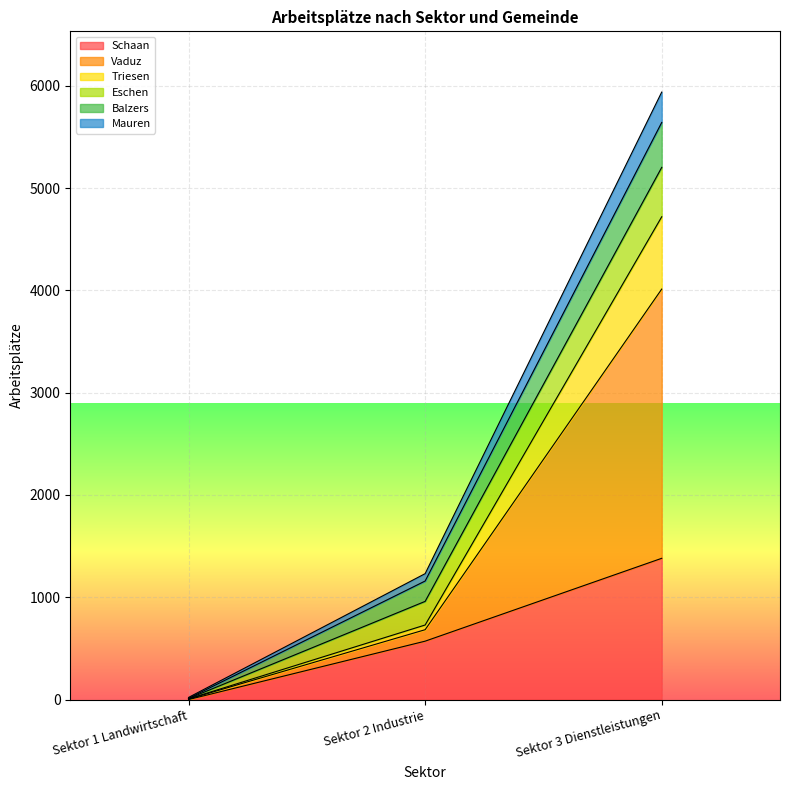

Where does the Triesen series first go above 683?

Sektor 3 Dienstleistungen